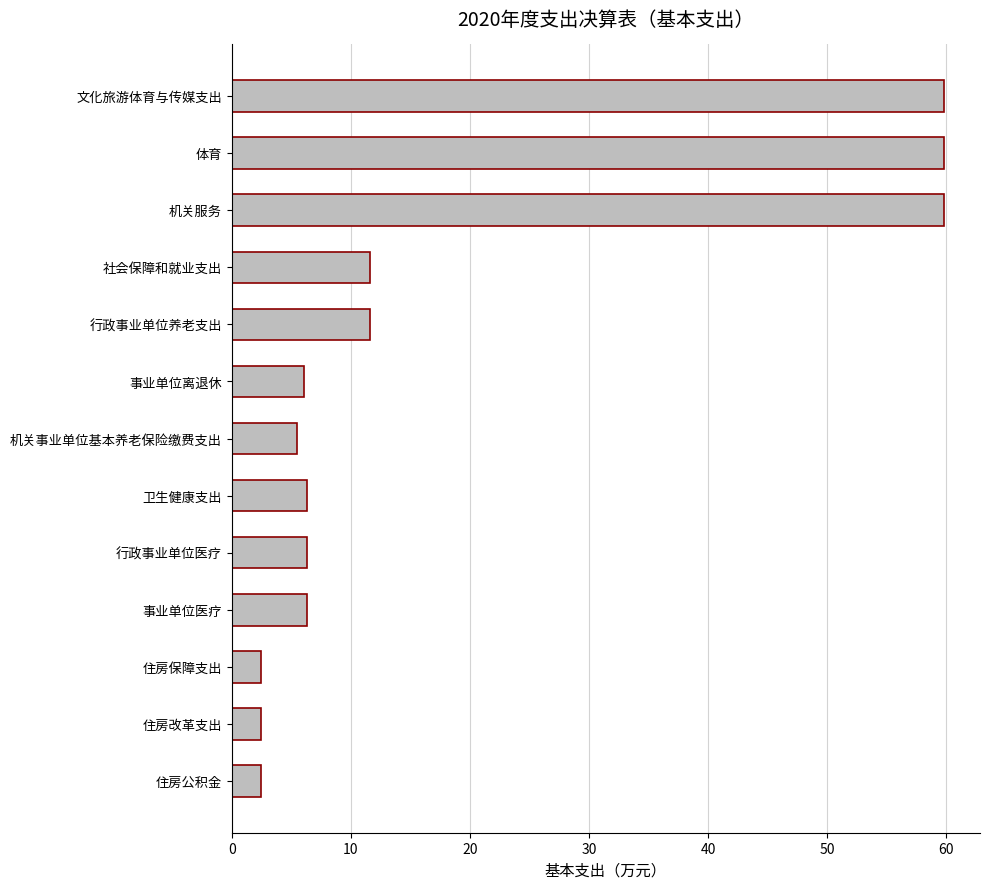

Is it true that the value at 卫生健康支出 is 6.3?

True